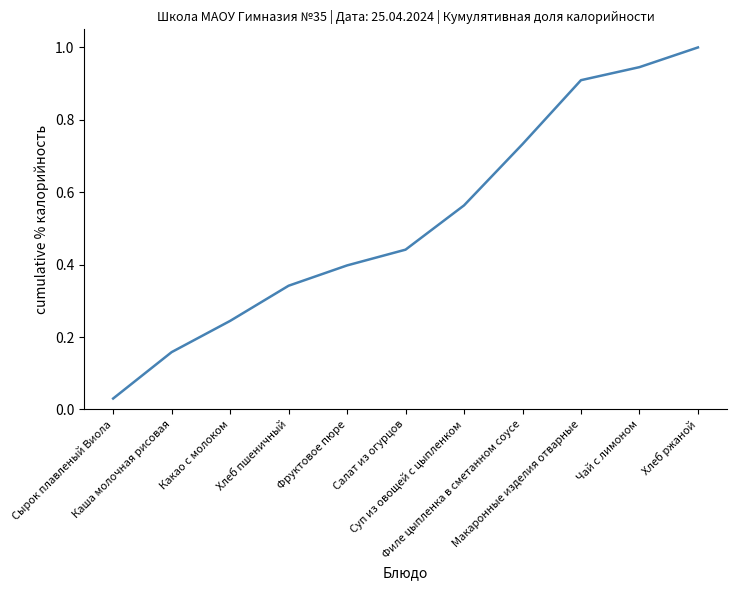

Which category has the lowest value across all series?

Сырок плавленый Виола